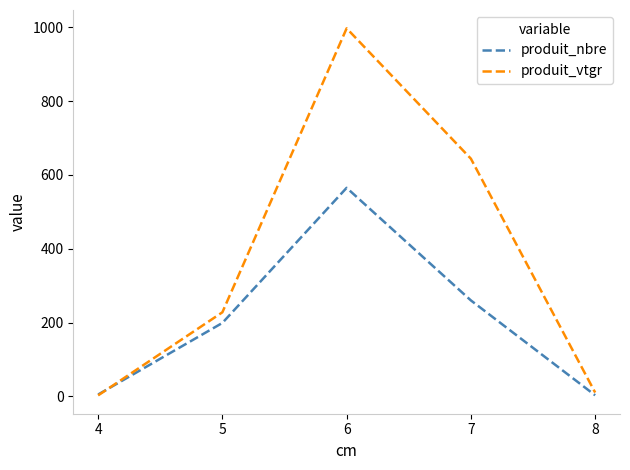

At how many categories does at least one series exceed 713?

1